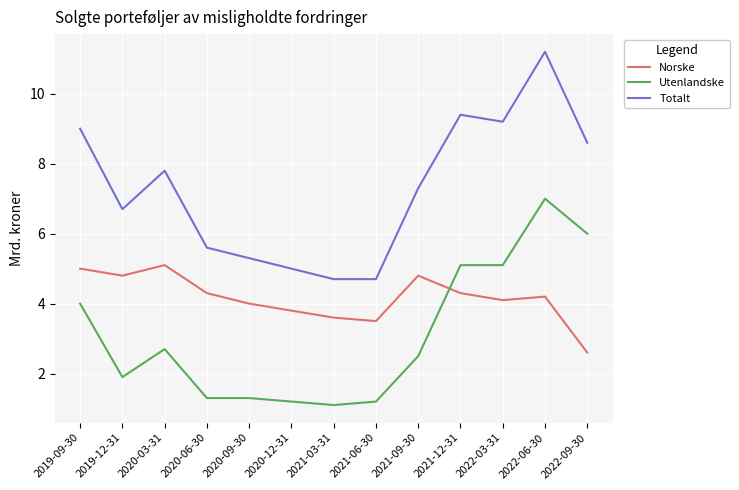

The Utenlandske series shows 1.1 at 2021-03-31. True or false?

True